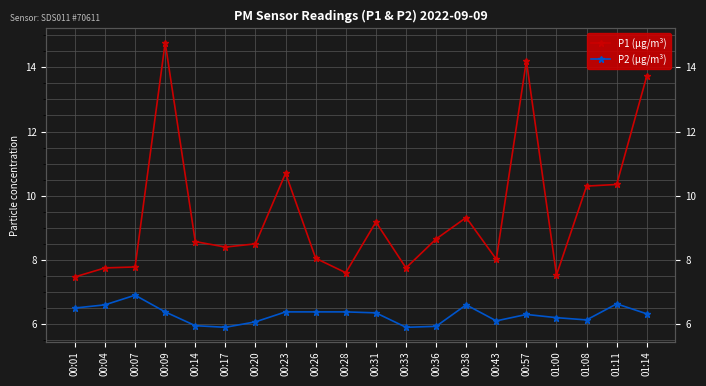

What is the label of the 5th point from the left?

00:14